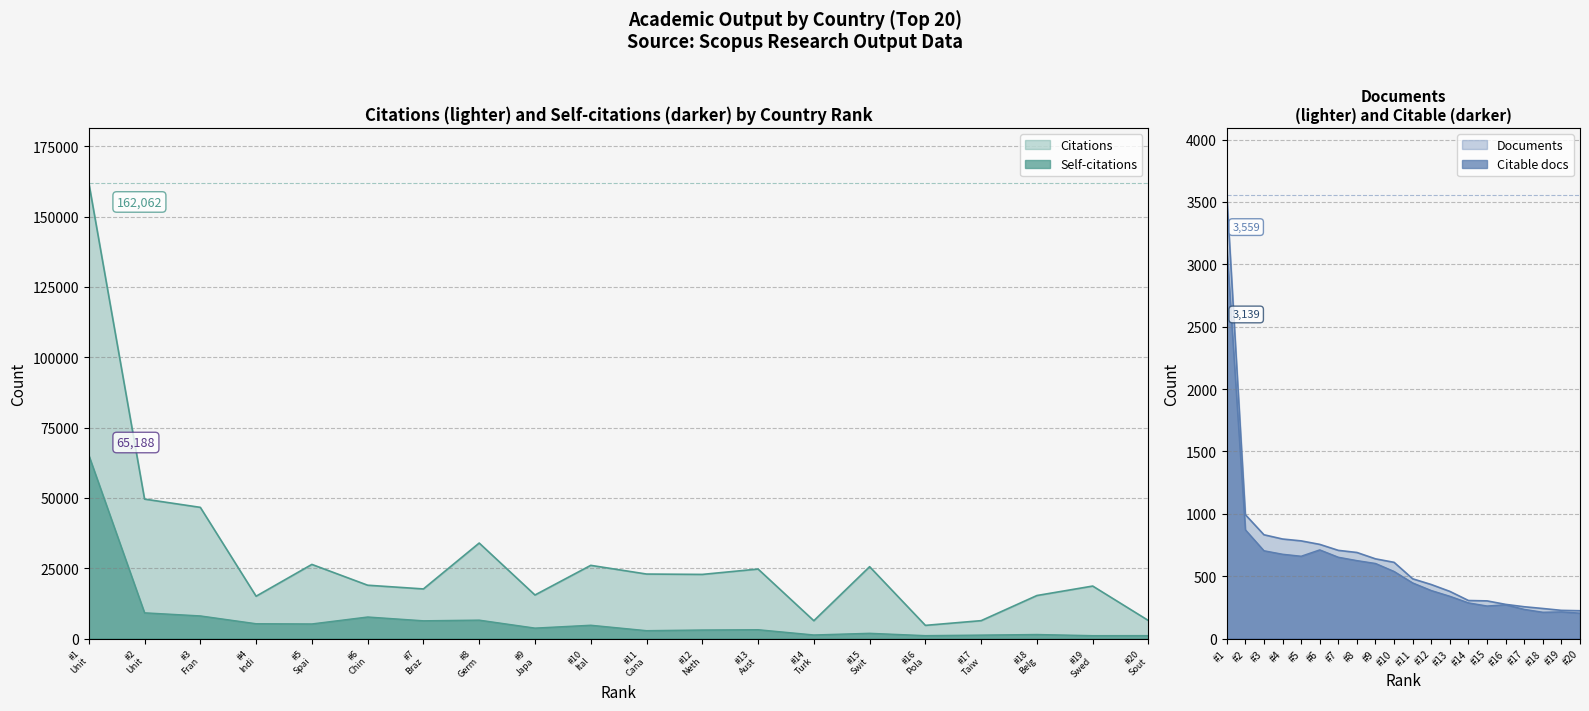

At how many categories does at least one series exceed 28721?

4